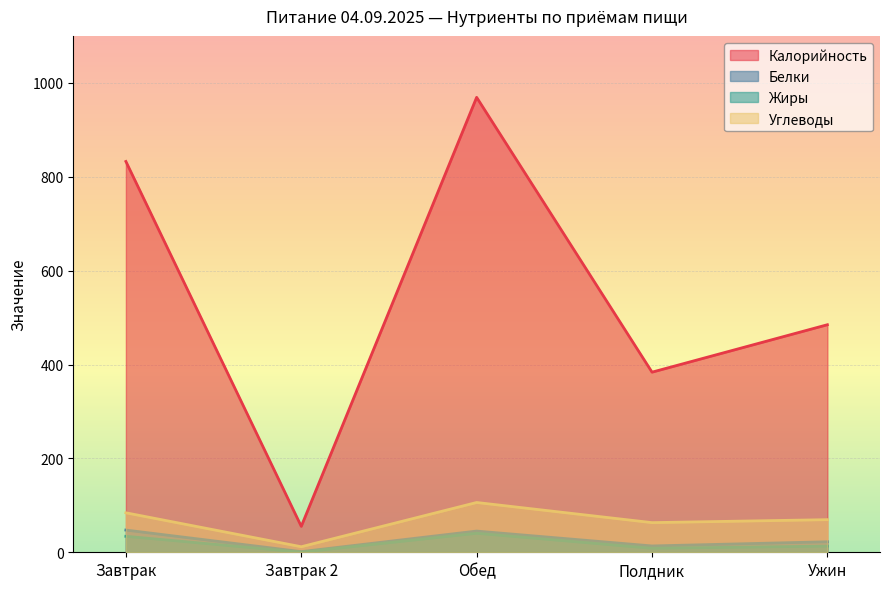

Reading left to right, list all the values displayed in this chart.

Калорийность: Завтрак=832.5	Завтрак 2=55.2	Обед=969.1	Полдник=383.7	Ужин=484.7
Белки: Завтрак=47.3	Завтрак 2=1.4	Обед=45.2	Полдник=13.5	Ужин=22.4
Жиры: Завтрак=34.0	Завтрак 2=0.3	Обед=40.5	Полдник=8.5	Ужин=13.2
Углеводы: Завтрак=84.1	Завтрак 2=11.8	Обед=106.0	Полдник=63.2	Ужин=69.5